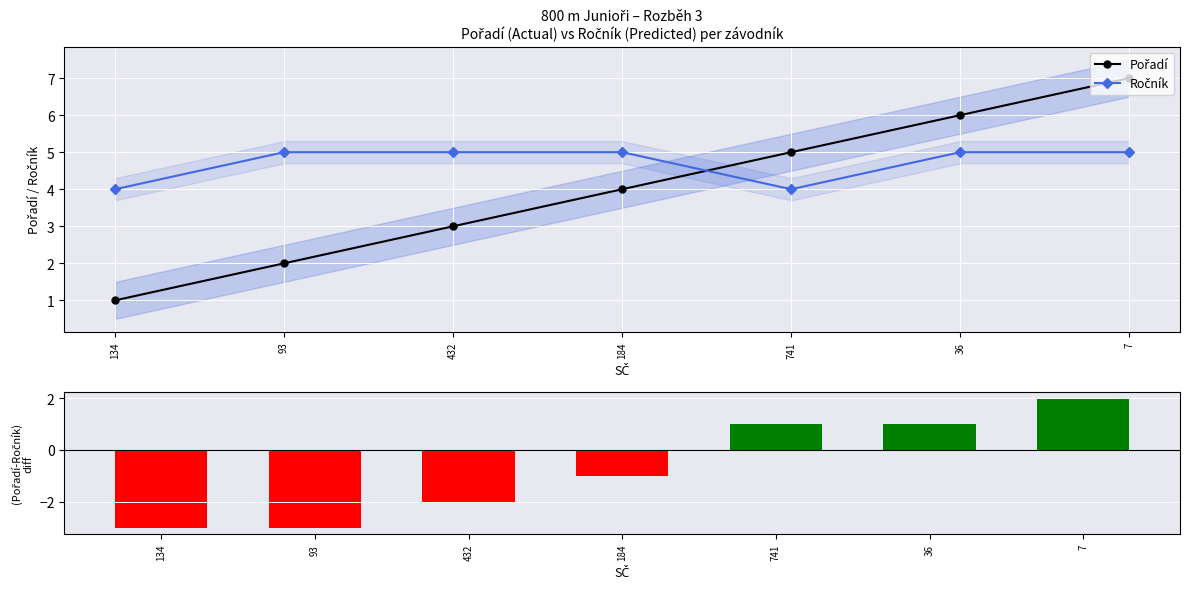

What is the minimum value for Pořadí?

1